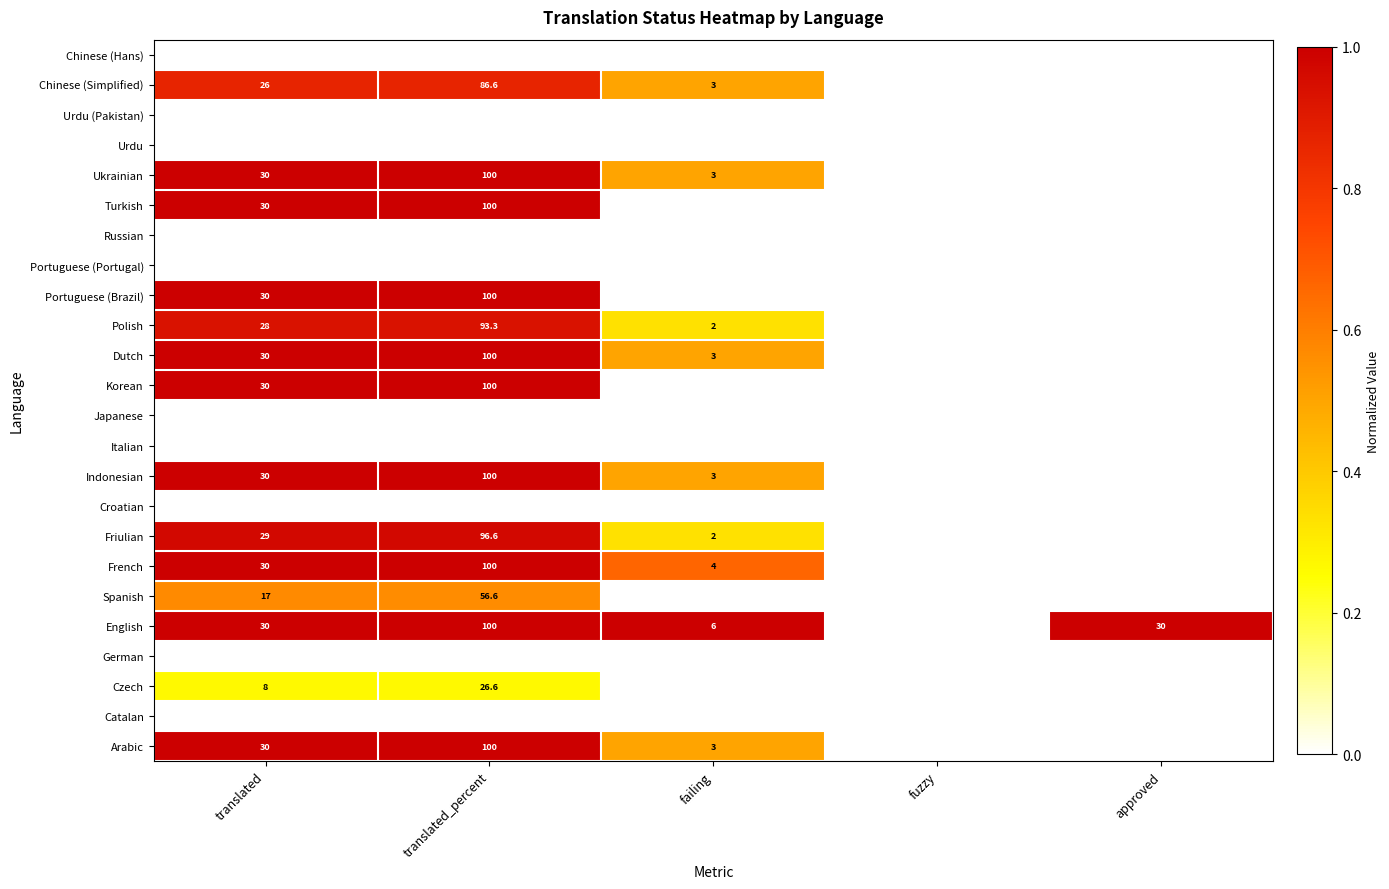

Between translated and failing, which is larger?

translated